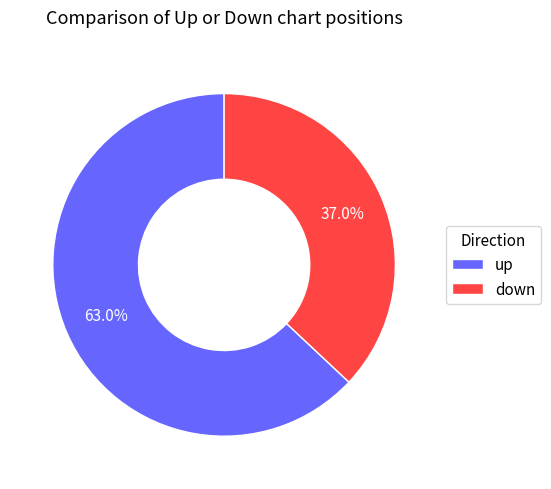

Rank the categories by value from lowest to highest.

down, up